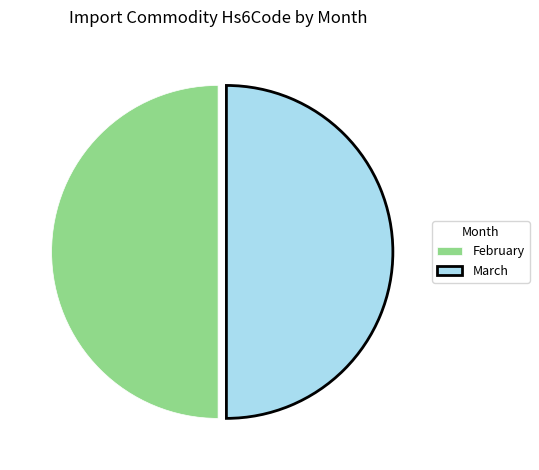

True or false: February accounts for 39% of the total.

False